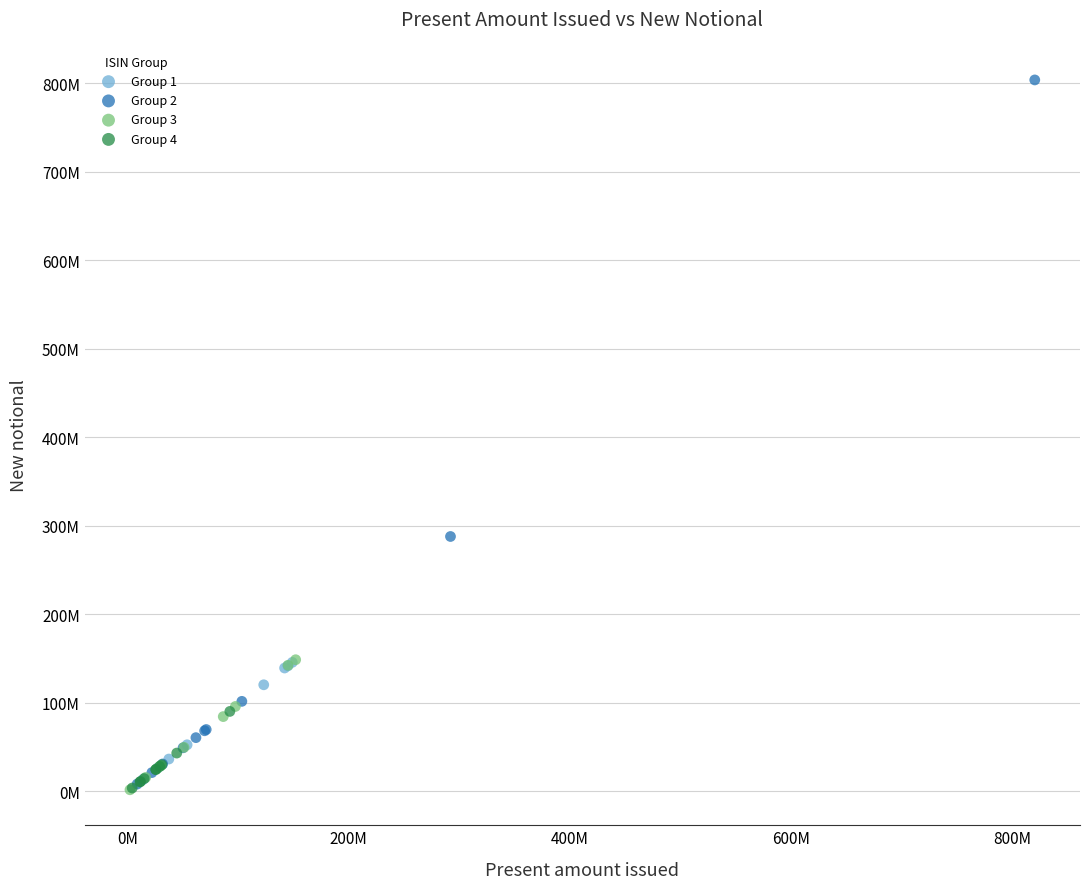

What are all the series names shown in the legend?

Group 1, Group 2, Group 3, Group 4